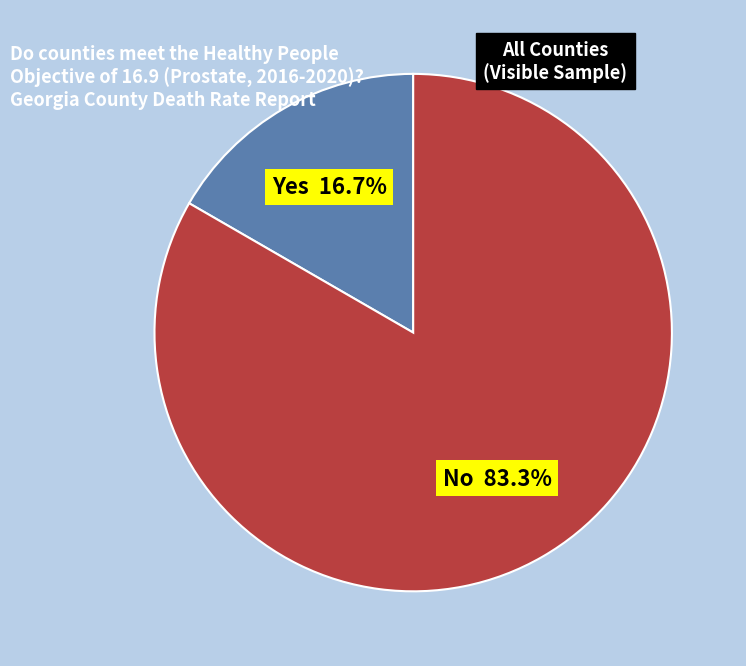

Approximately how many times larger is the value at No compared to Yes?

5.0